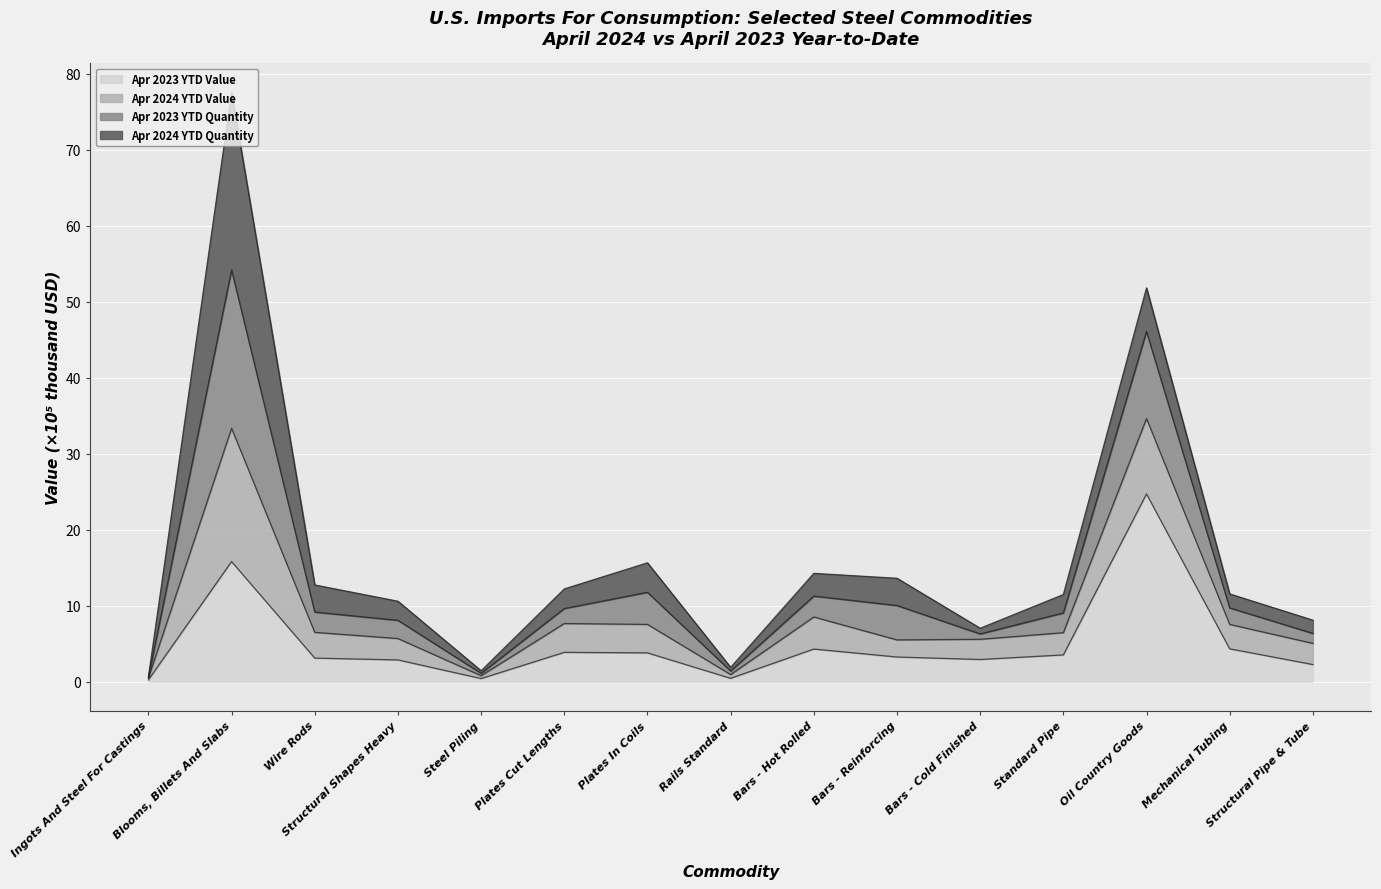

What is the maximum value for Apr 2023 YTD Value?

24.7